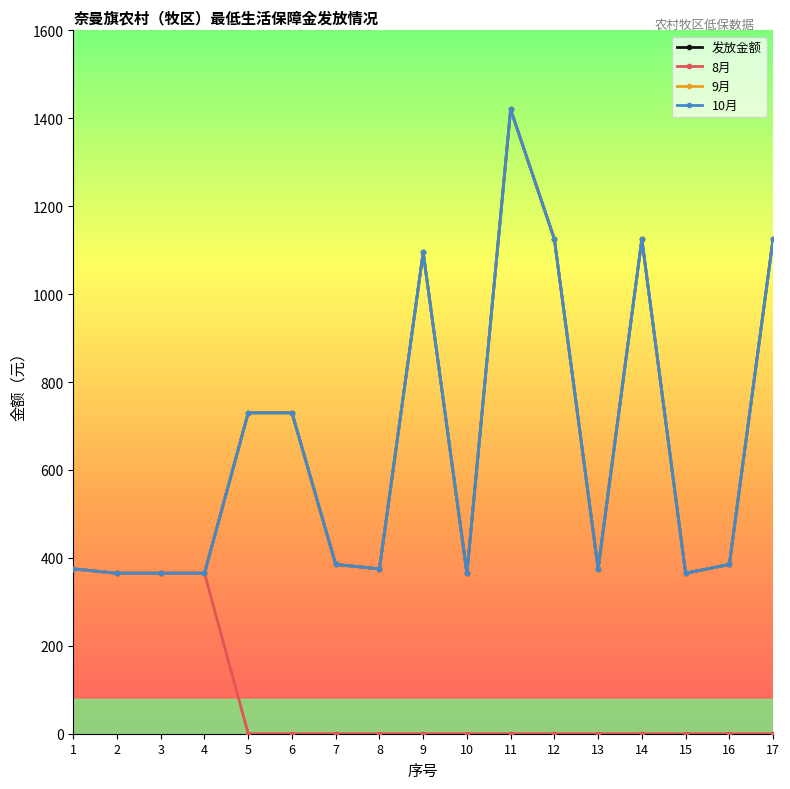

The 9月 series shows 1095 at 9. True or false?

True